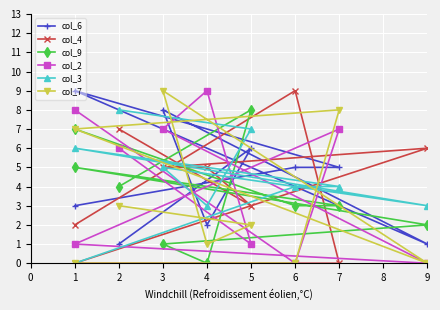

What are all the series names shown in the legend?

col_6, col_4, col_9, col_2, col_3, col_7